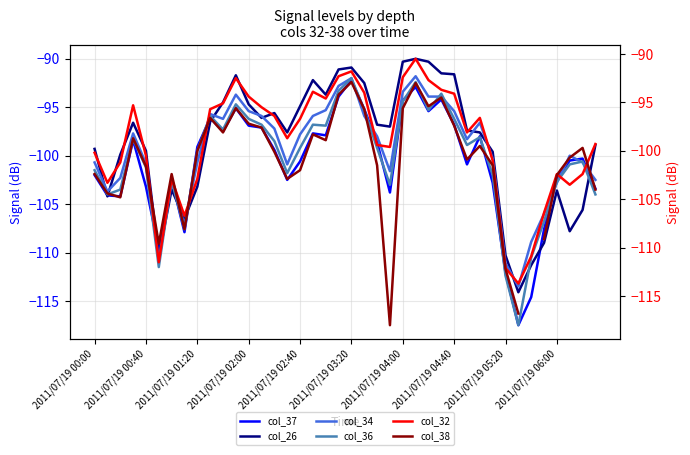

Between 14 and 27, which is larger?

27